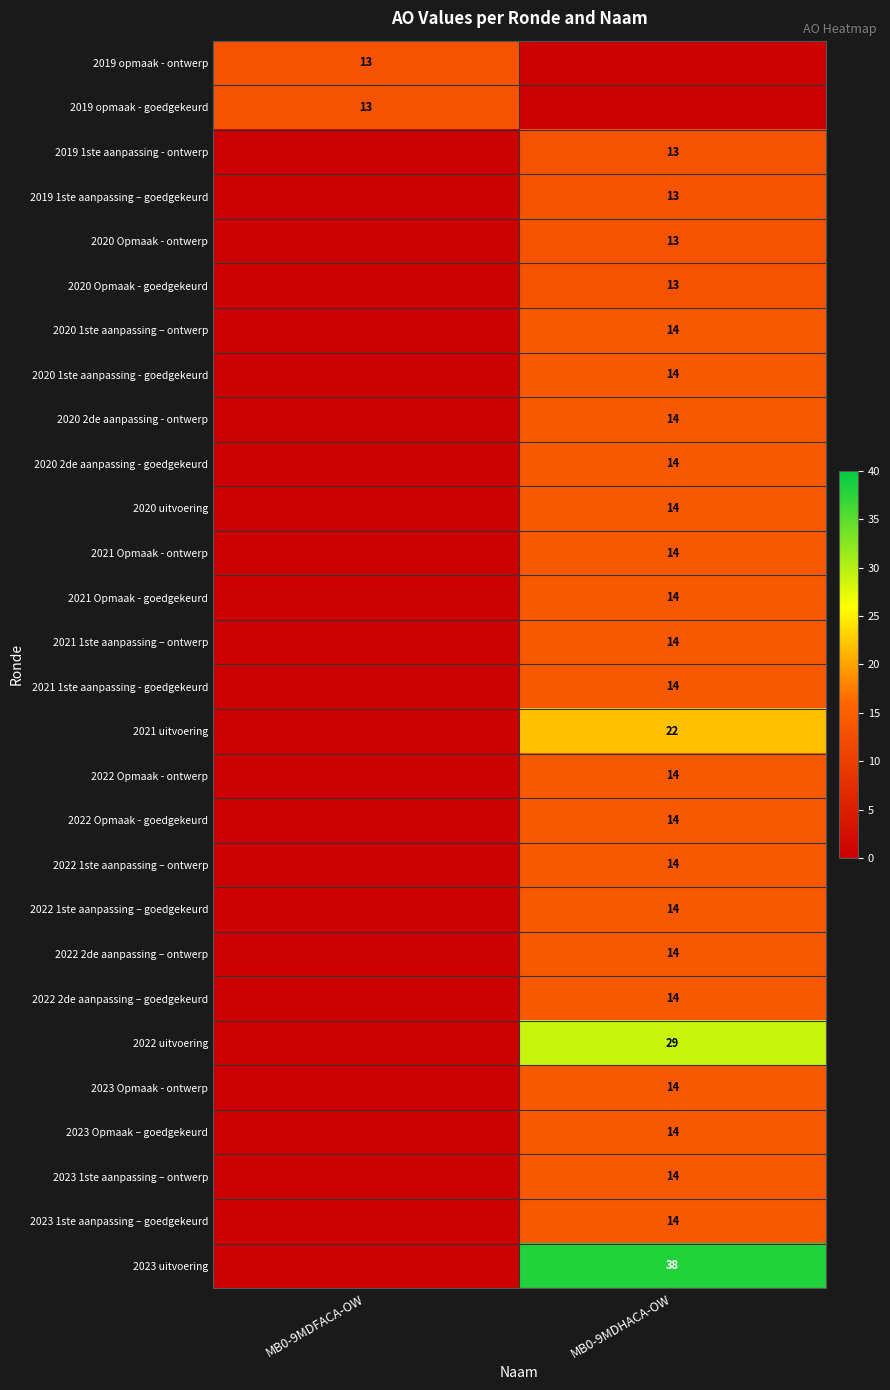

How many data points does each series have?

2